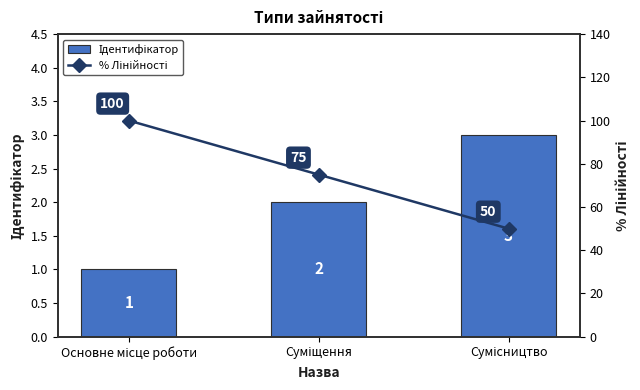

What is the sum of the % Лінійності values at Основне місце роботи and Суміщення?

175